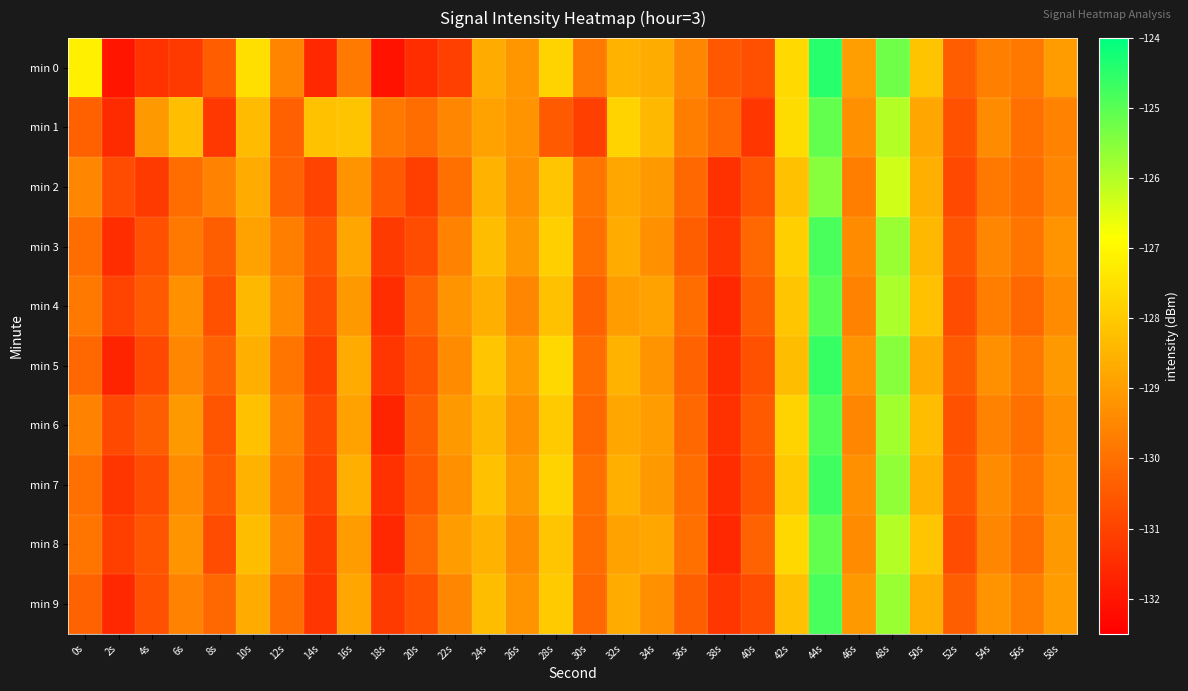

Which label corresponds to the smallest value in the chart?

18s